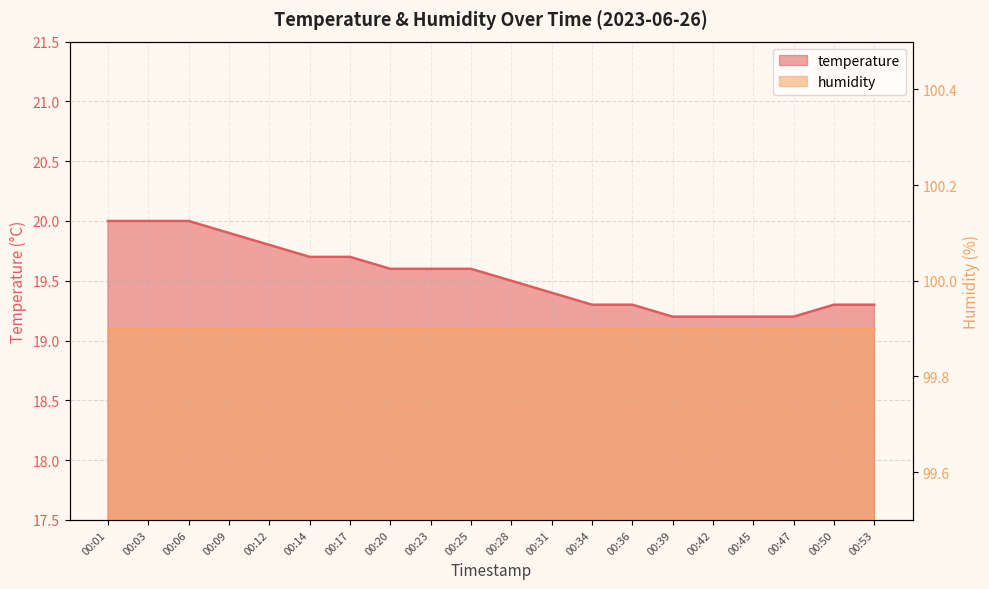

Reading right to left, list all the values displayed in this chart.

19.3	19.3	19.2	19.2	19.2	19.2	19.3	19.3	19.4	19.5	19.6	19.6	19.6	19.7	19.7	19.8	19.9	20.0	20.0	20.0